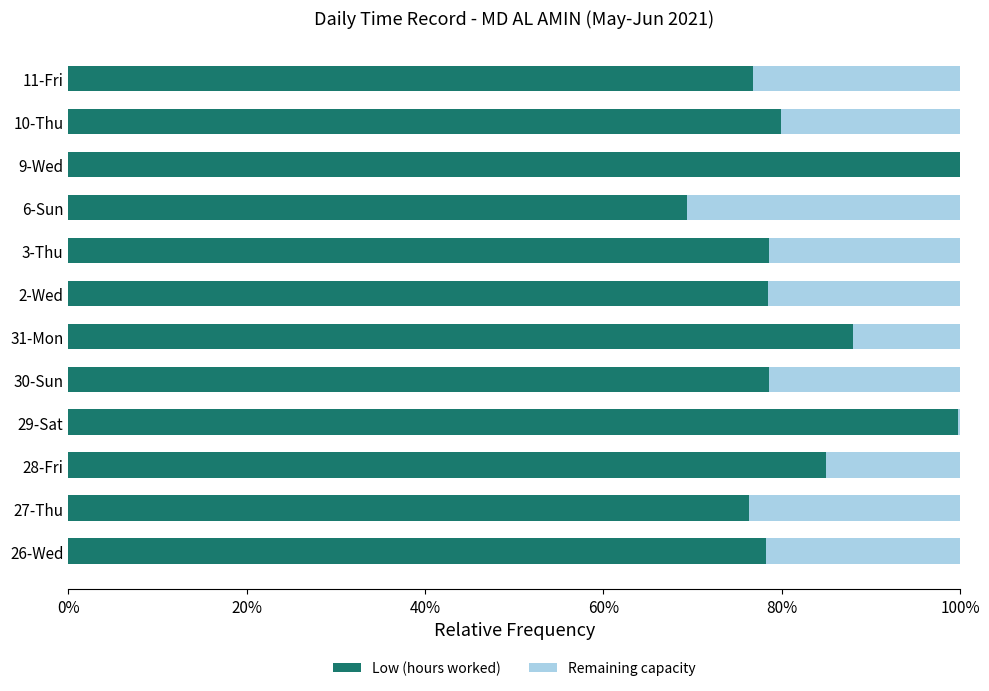

What is the total value across all series at 26-Wed?

100.0